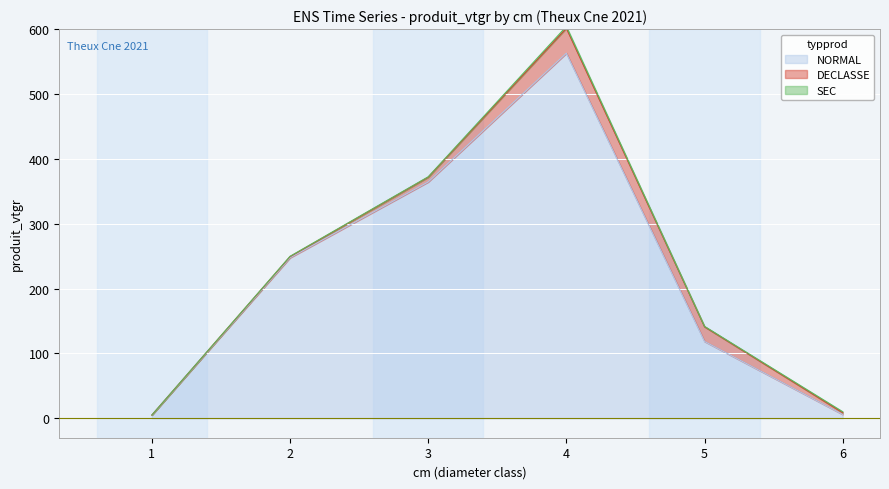

Does the chart display data point markers on the line(s)?

No